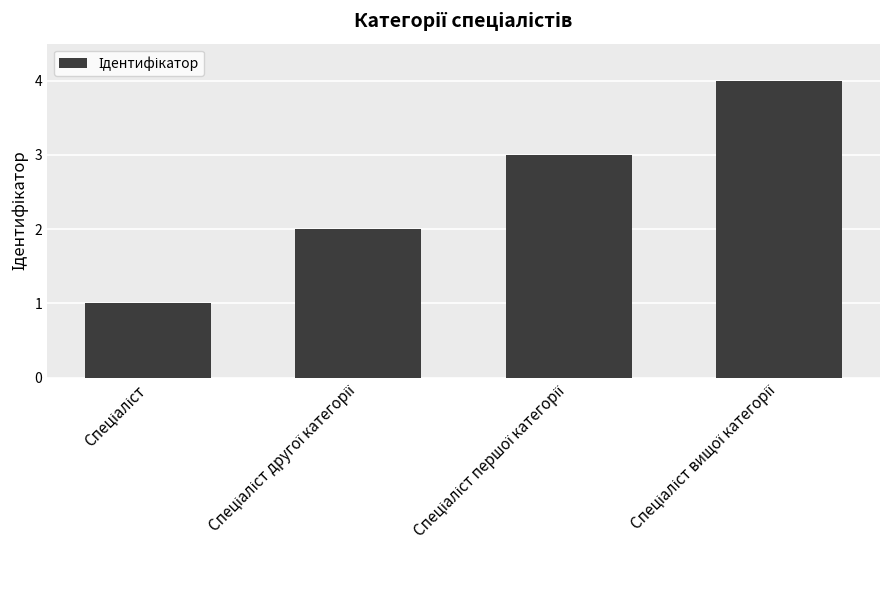

How many series are shown in this chart?

1